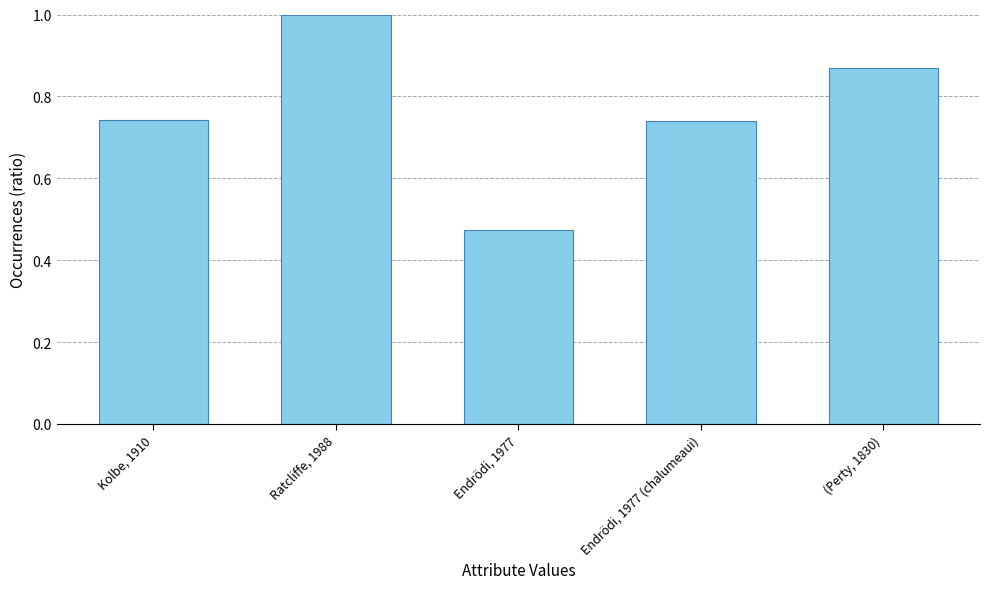

Where is the data nearest to the value 0?

Endrödi, 1977